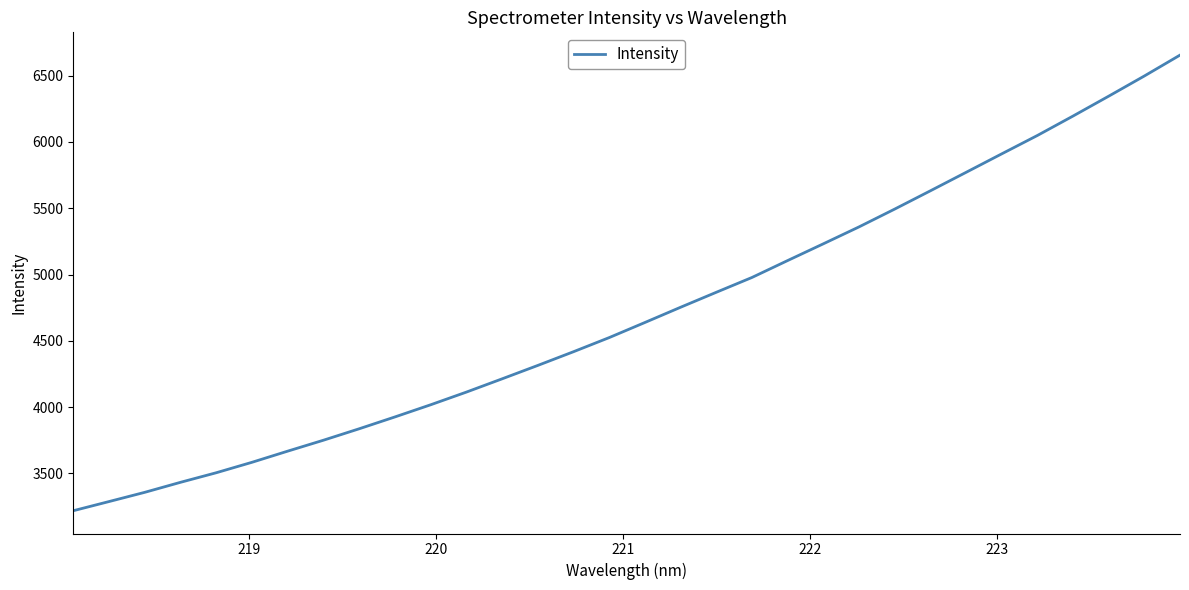

What is the smallest value displayed?

3218.5